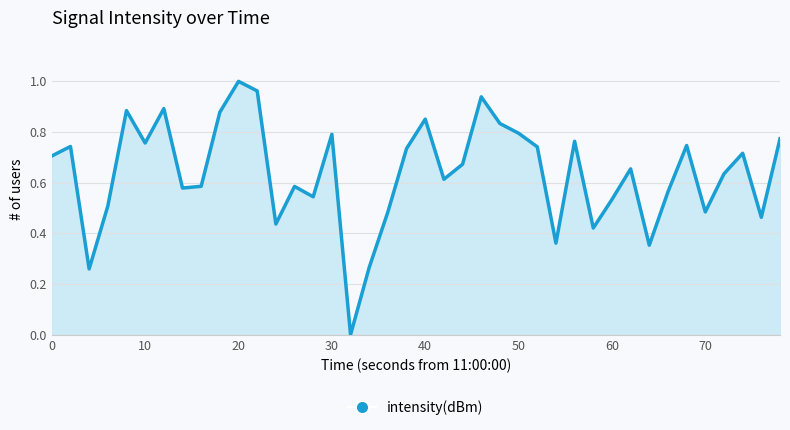

What is the average value?

0.6